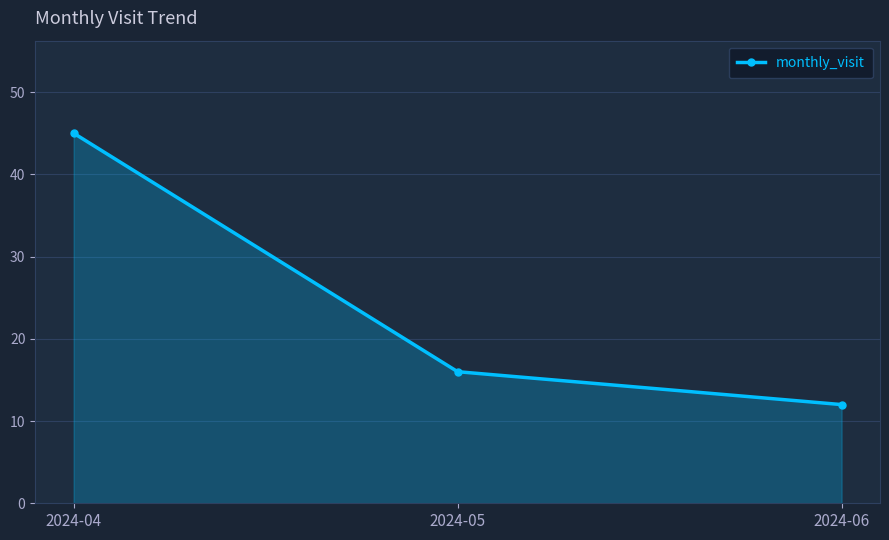

Which category has the lowest value across all series?

2024-06